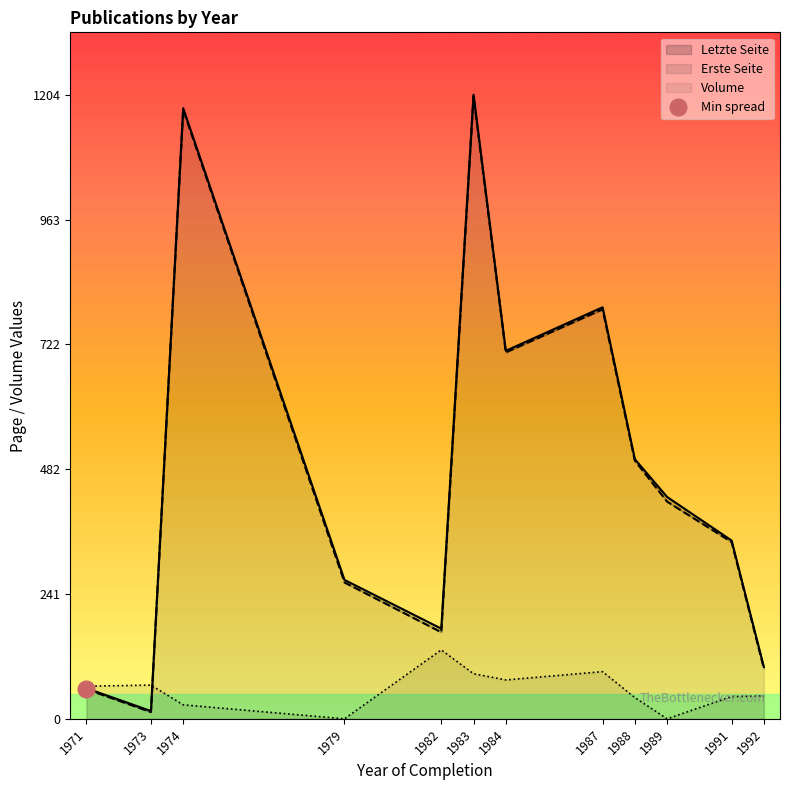

In Volume, how many points are higher than both neighbors (excluding endpoints)?

3